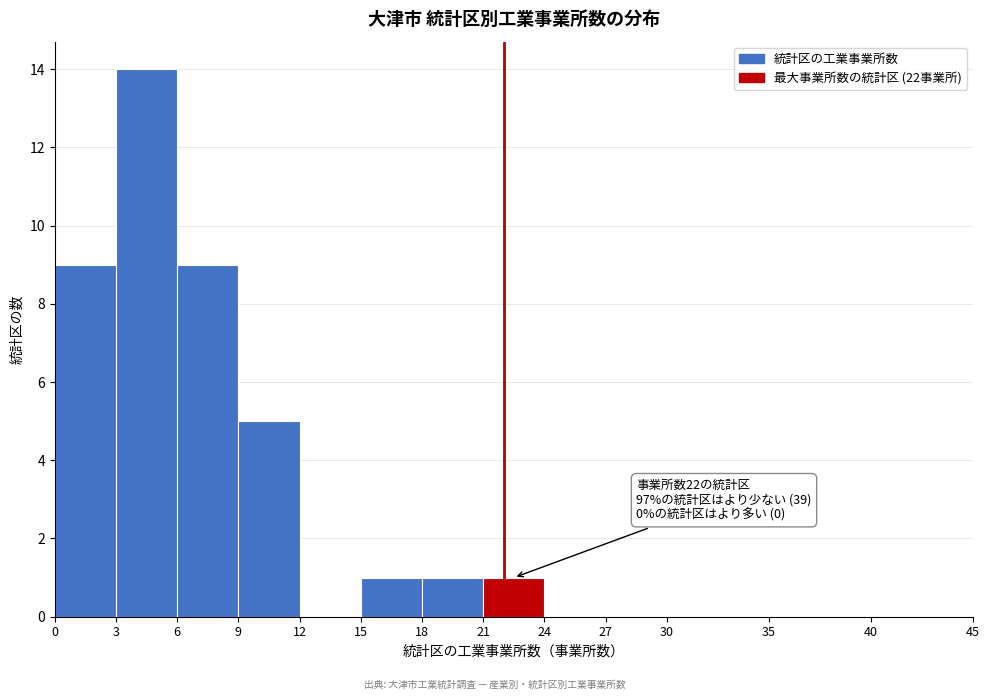

Over which range of the x-axis is the bar tallest?

3 to 6